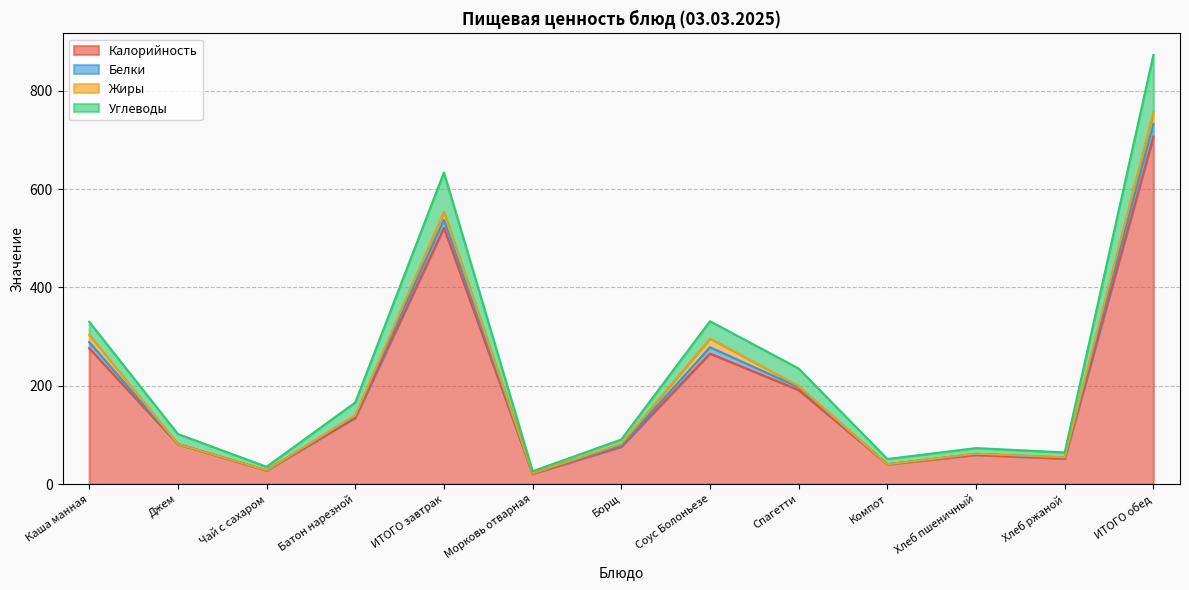

What is the greatest value displayed?

872.5